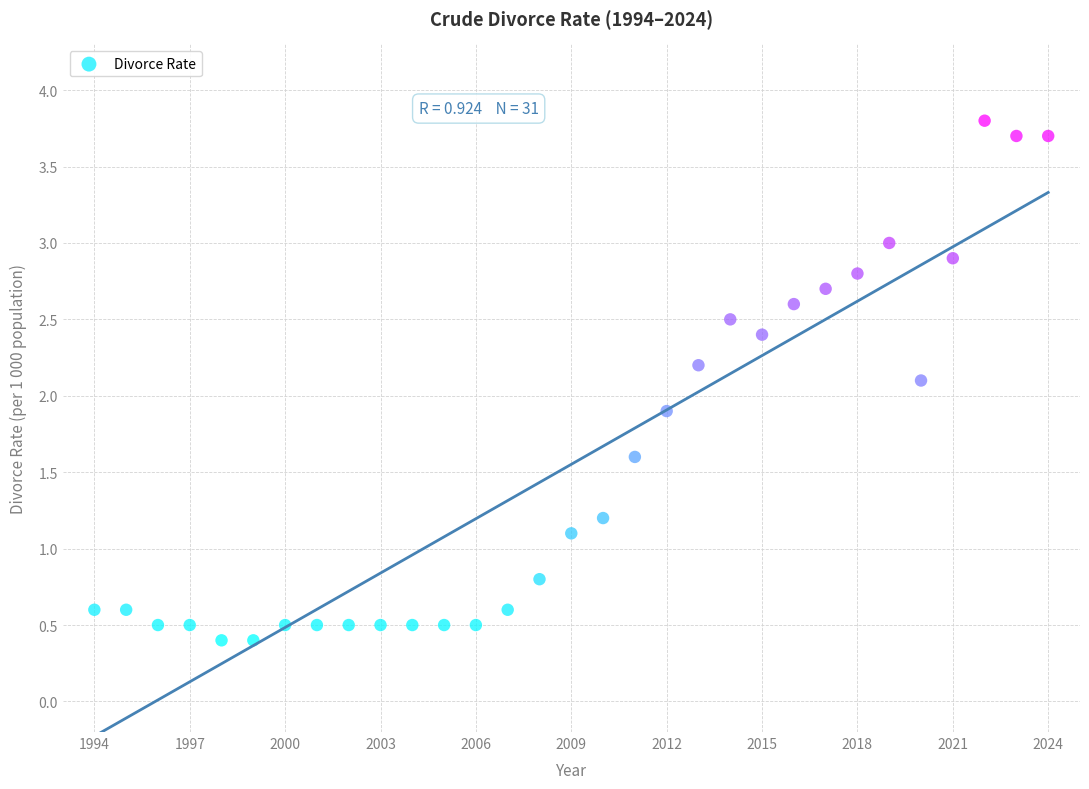

What is the range of X values (max minus min)?

30.0